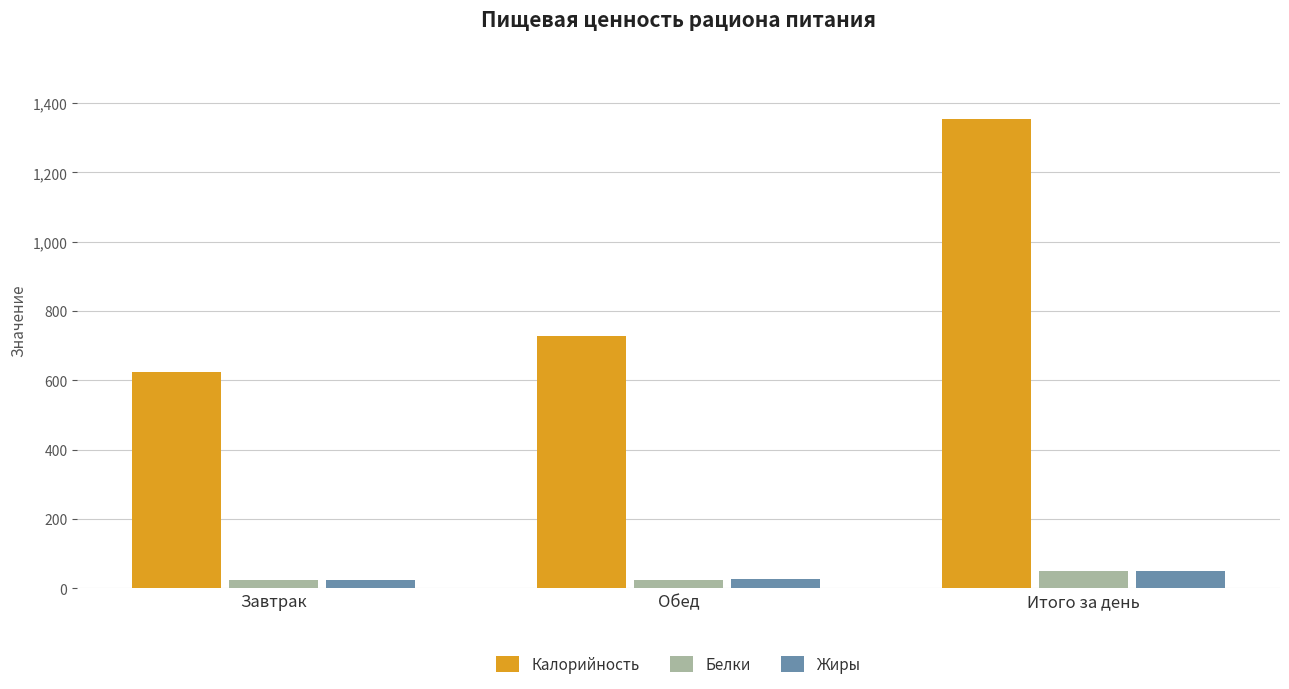

At which label does Калорийность reach its peak?

Итого за день